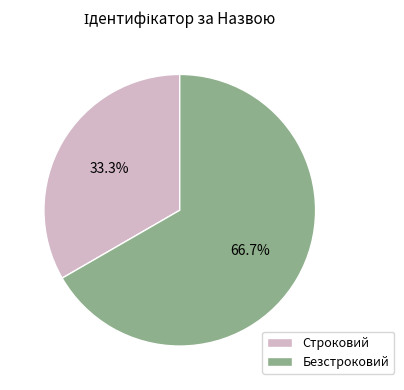

What is the smallest slice in the pie chart?

Строковий